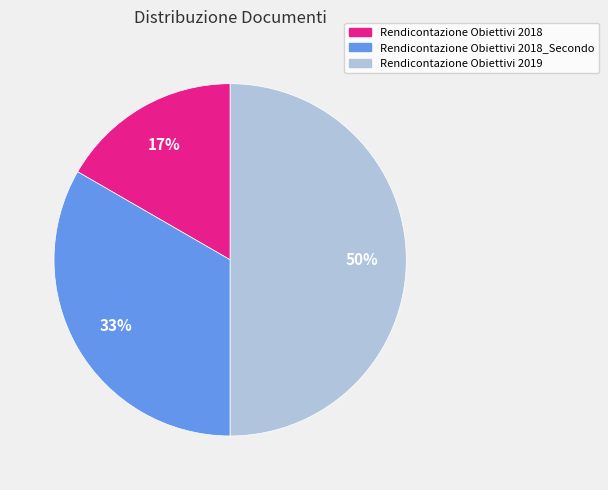

To the nearest percent, what is the difference between the largest and smallest slice percentages?

33%